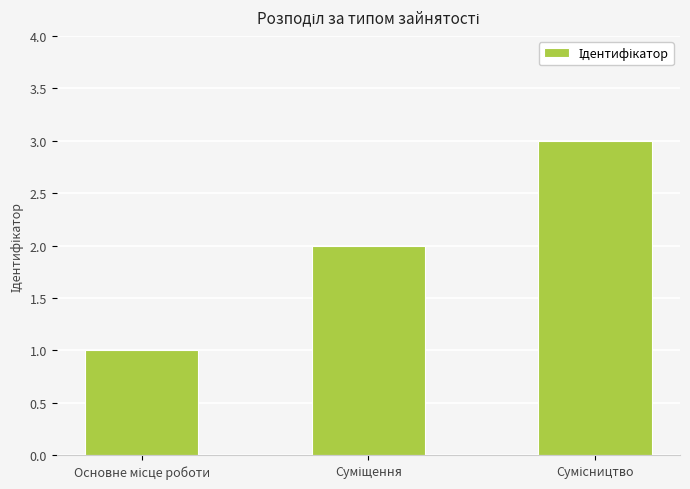

What is the maximum value shown in the chart?

3